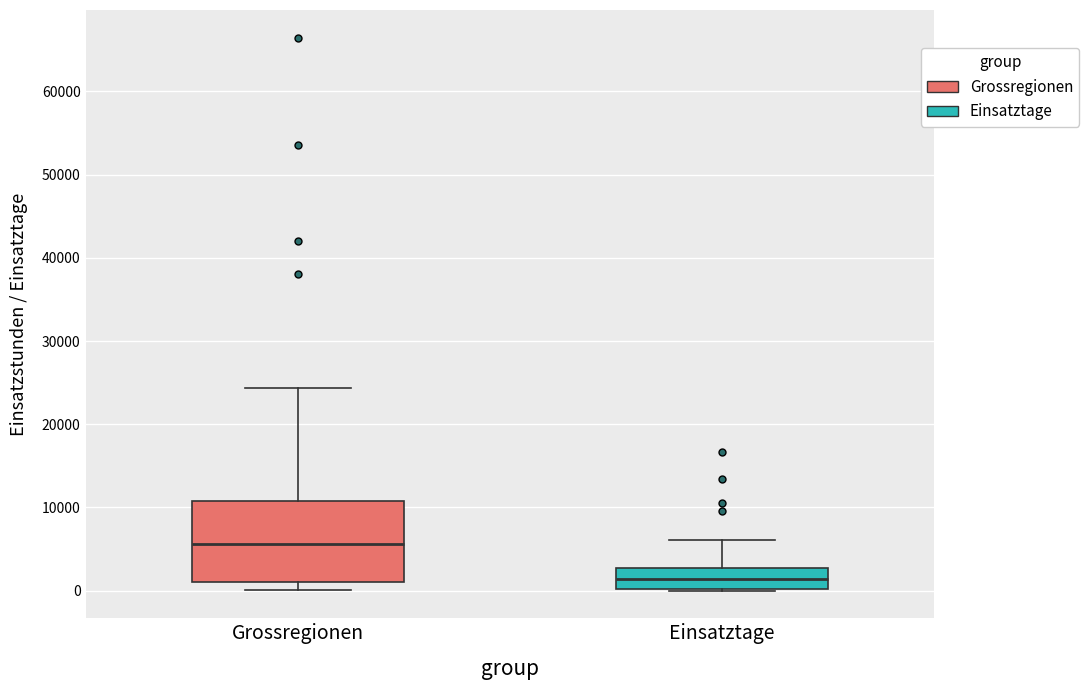

Which box is the tallest, from its lower edge to its upper edge?

Grossregionen